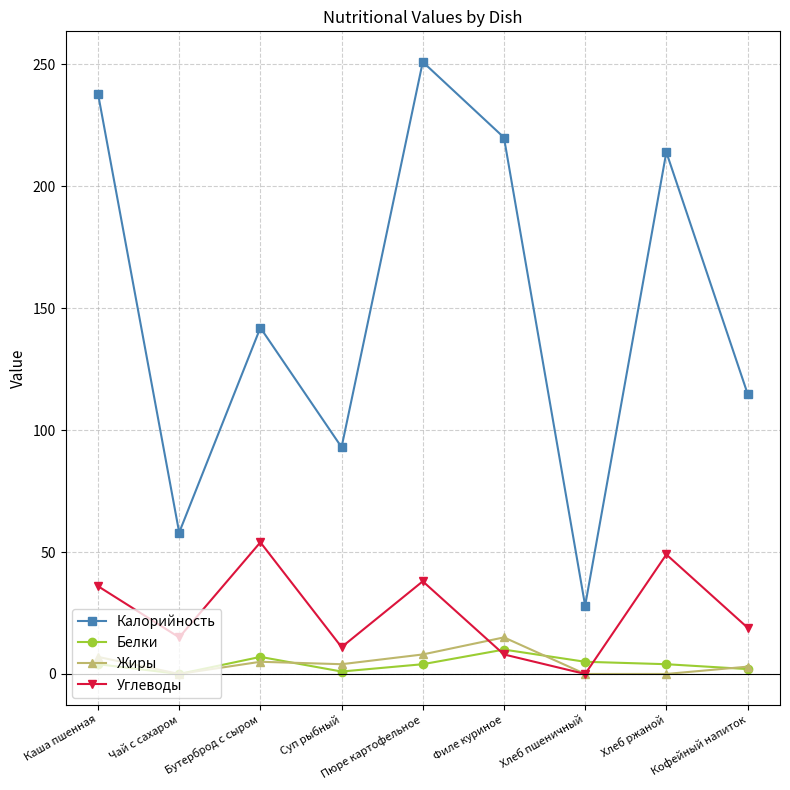

Which series has the widest spread of values?

Калорийность